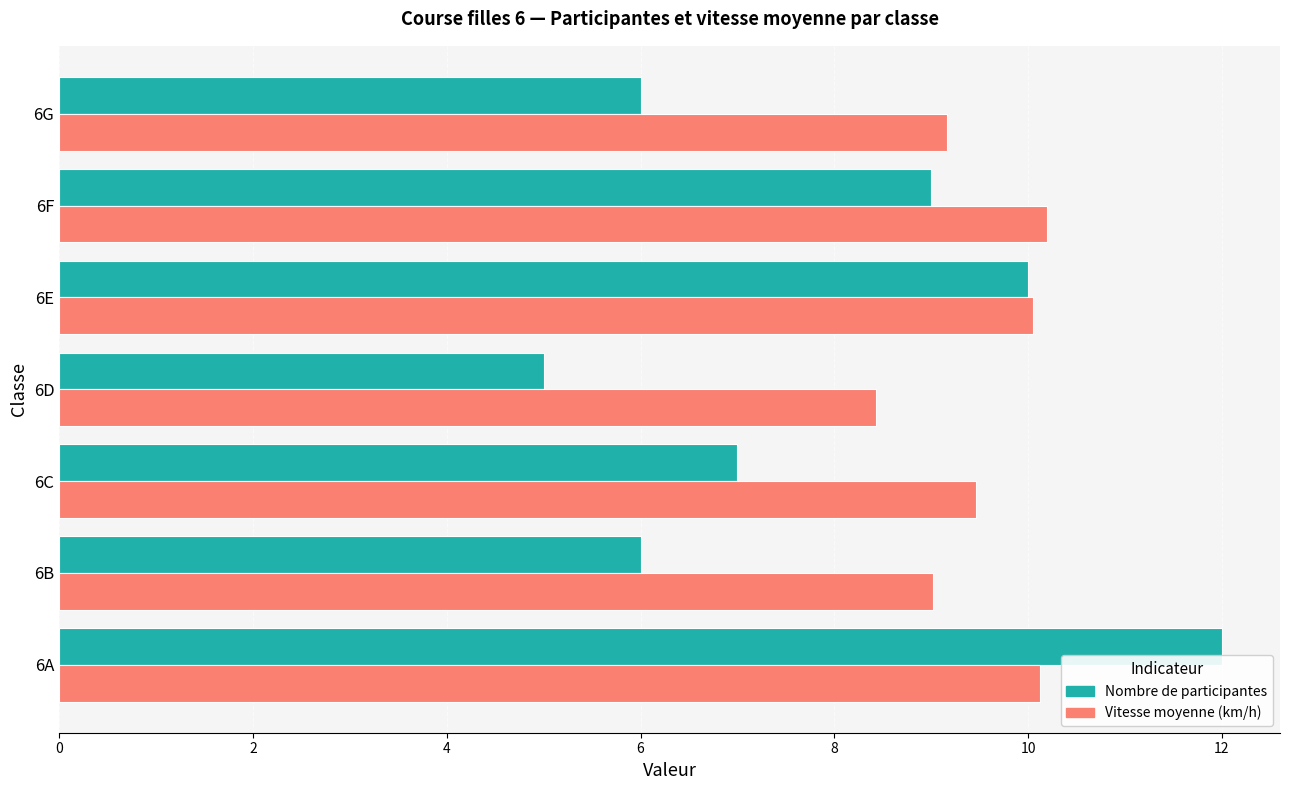

Which category has the lowest value across all series?

6D